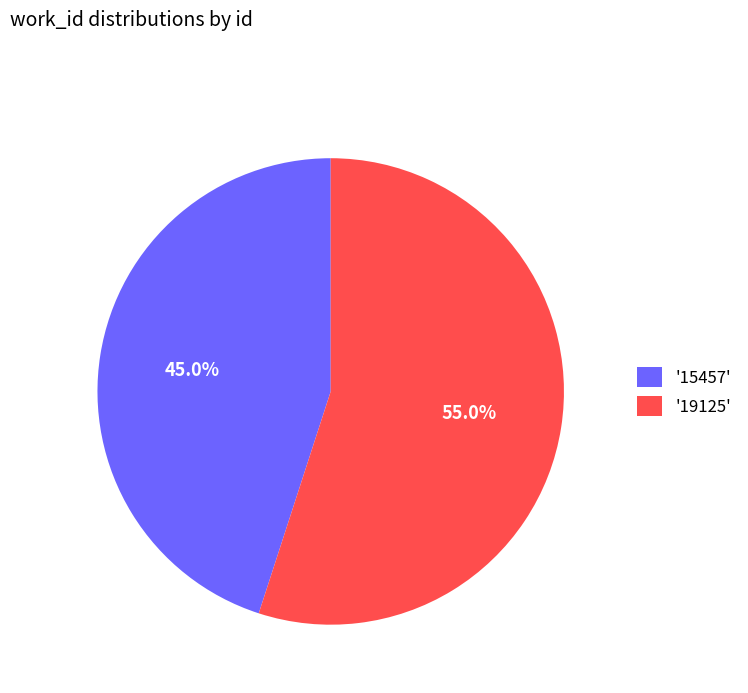

Approximately how many times larger is the value at '15457' compared to '19125'?

0.8